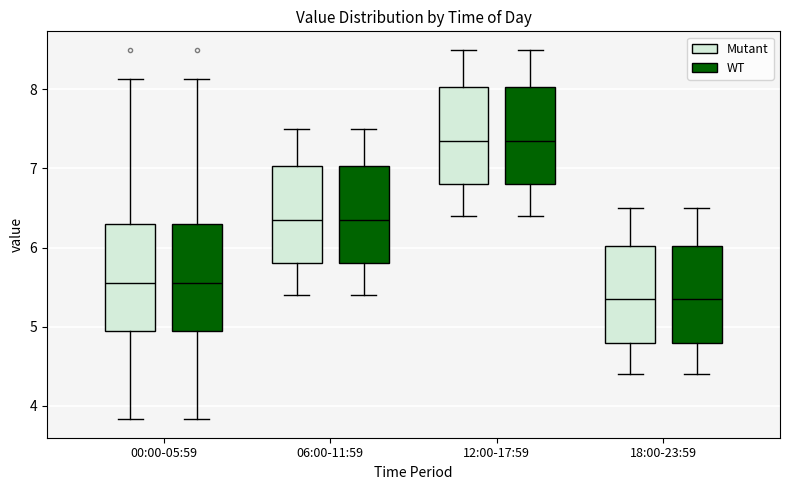

Reading left to right, transcribe this box plot: for each box, give where its median line is, the range the box spans, and where its two whiskers end, as read against the y-axis. The values are not printed on the chart, so give them approximately, as read against the axis.

00:00-05:59 (Mutant): median 5.6, box 5.0 to 6.3, whiskers 3.8 to 8.1
00:00-05:59 (WT): median 5.6, box 5.0 to 6.3, whiskers 3.8 to 8.1
06:00-11:59 (Mutant): median 6.4, box 5.8 to 7.0, whiskers 5.4 to 7.5
06:00-11:59 (WT): median 6.4, box 5.8 to 7.0, whiskers 5.4 to 7.5
12:00-17:59 (Mutant): median 7.4, box 6.8 to 8.0, whiskers 6.4 to 8.5
12:00-17:59 (WT): median 7.4, box 6.8 to 8.0, whiskers 6.4 to 8.5
18:00-23:59 (Mutant): median 5.4, box 4.8 to 6.0, whiskers 4.4 to 6.5
18:00-23:59 (WT): median 5.4, box 4.8 to 6.0, whiskers 4.4 to 6.5